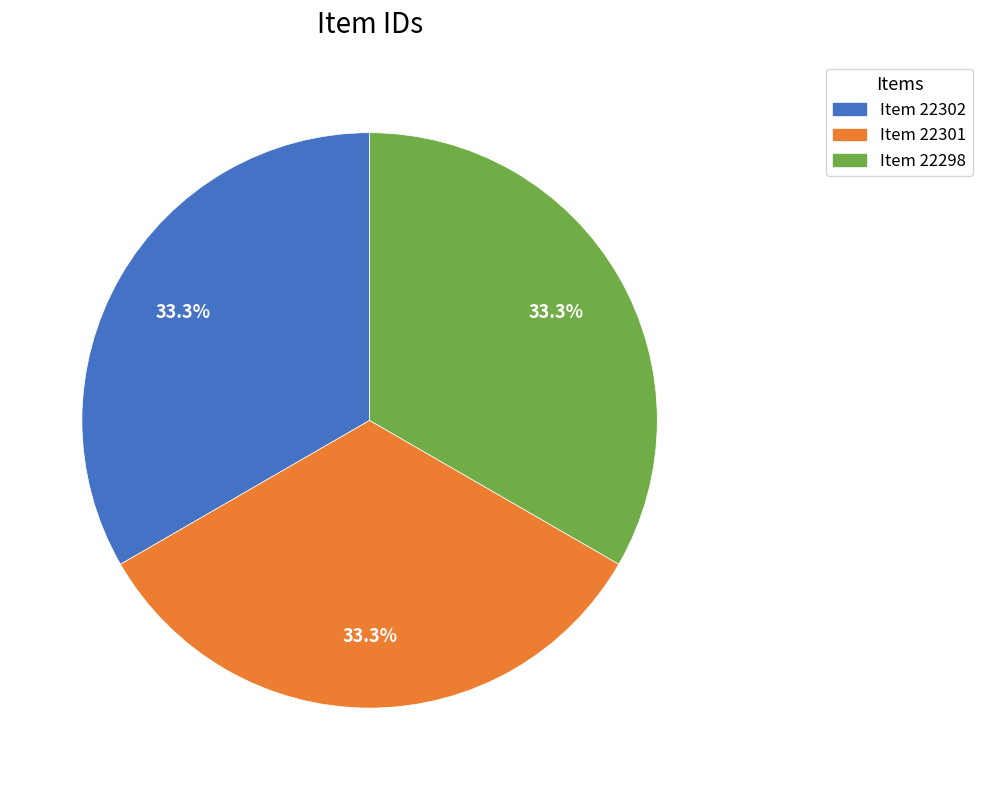

What portion of the pie excludes Item 22302?

66.7%